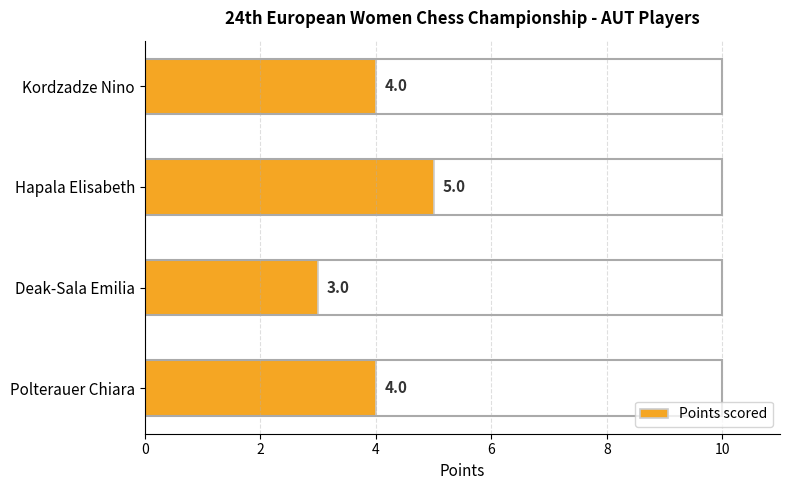

What is the value of the 1st bar from the left?

4